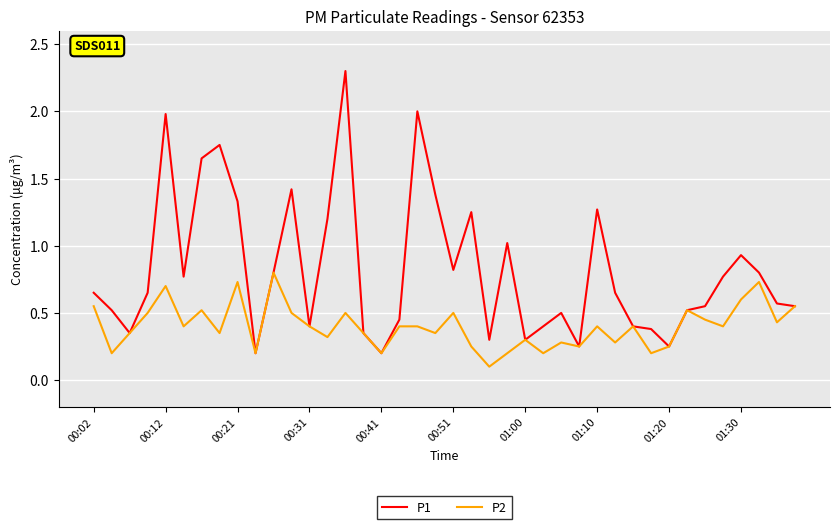

What is the maximum value for P1?

2.3